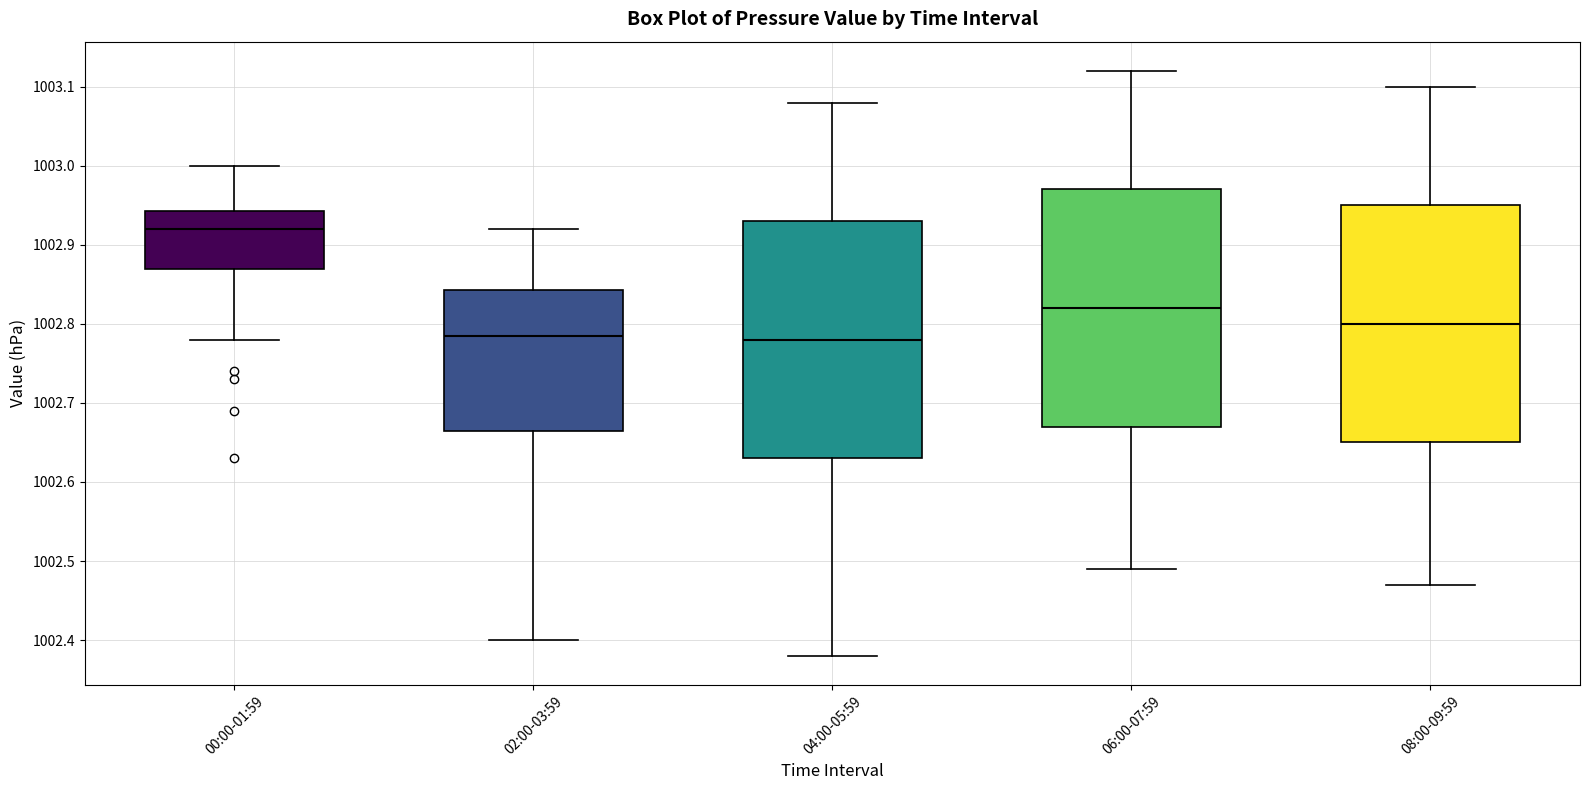

Reading left to right, read every box against the y-axis: the position of its median line, the range the box covers, and the ends of its whiskers. The values are not printed on the chart, so give them approximately, as read against the axis.

00:00-01:59: median 1002.92, box 1002.87 to 1002.94, whiskers 1002.78 to 1003.00
02:00-03:59: median 1002.79, box 1002.67 to 1002.84, whiskers 1002.40 to 1002.92
04:00-05:59: median 1002.78, box 1002.63 to 1002.93, whiskers 1002.38 to 1003.08
06:00-07:59: median 1002.82, box 1002.67 to 1002.97, whiskers 1002.49 to 1003.12
08:00-09:59: median 1002.80, box 1002.65 to 1002.95, whiskers 1002.47 to 1003.10